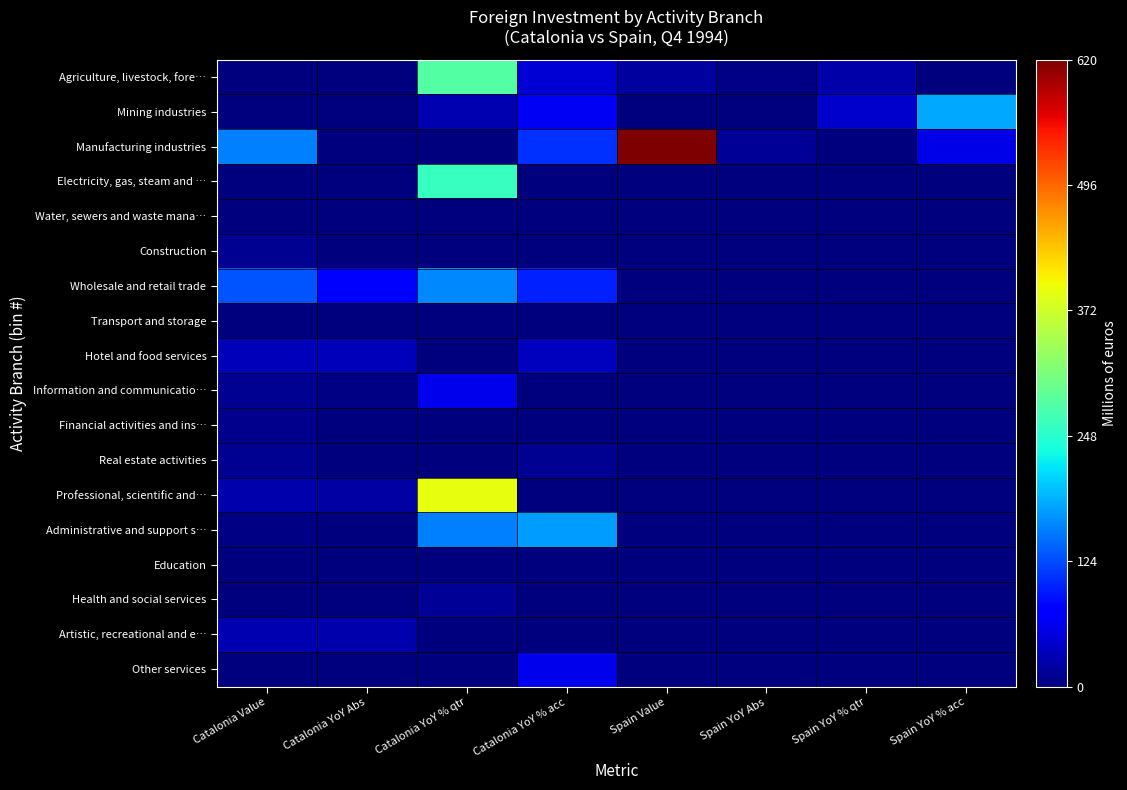

At how many categories does at least one series exceed 146?

5